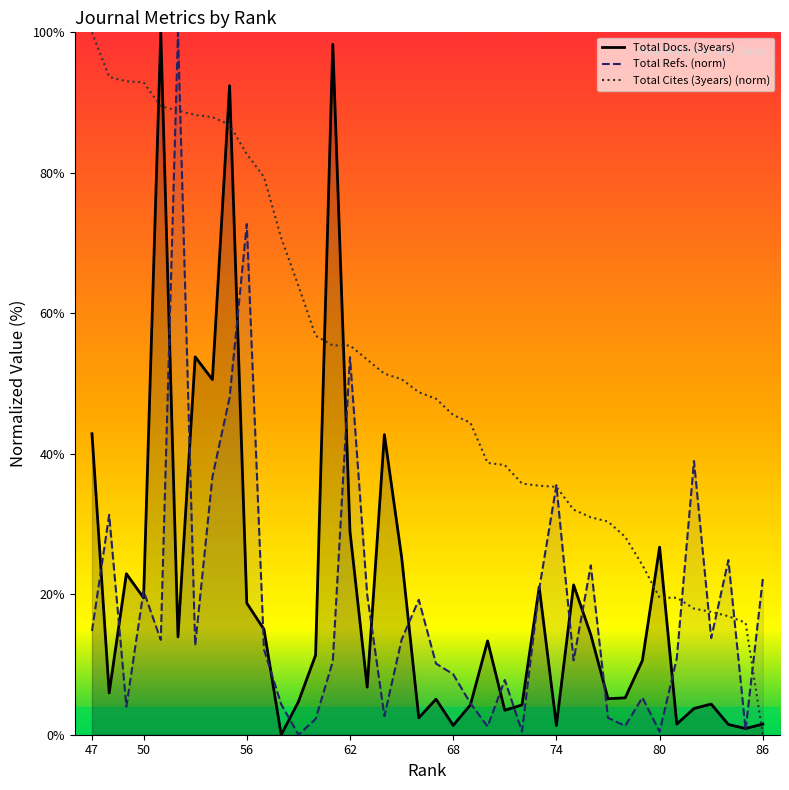

The Total Cites (3years) (norm) series shows -61.0 at 86. True or false?

False